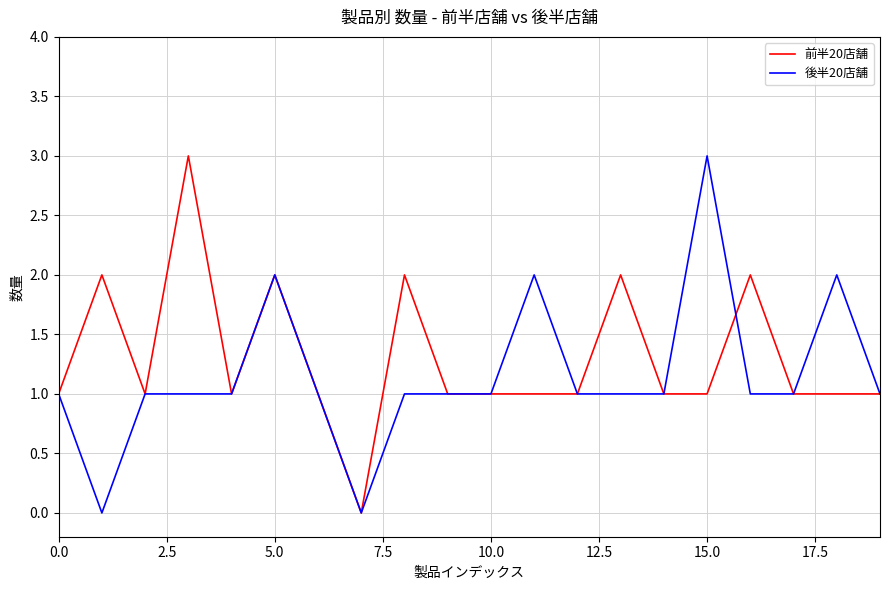

What is the average value of the 前半20店舗 series?

1